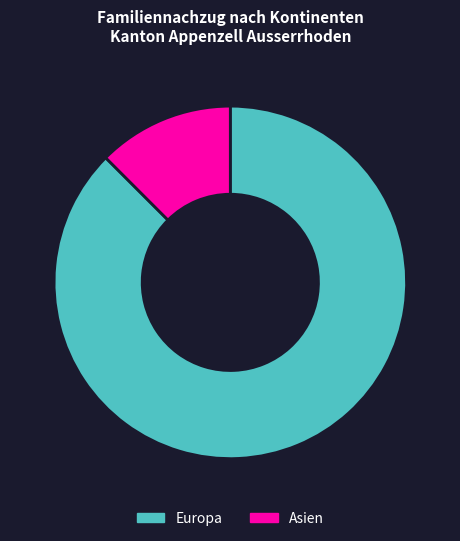

Approximately how many times larger is the value at Europa compared to Asien?

7.0